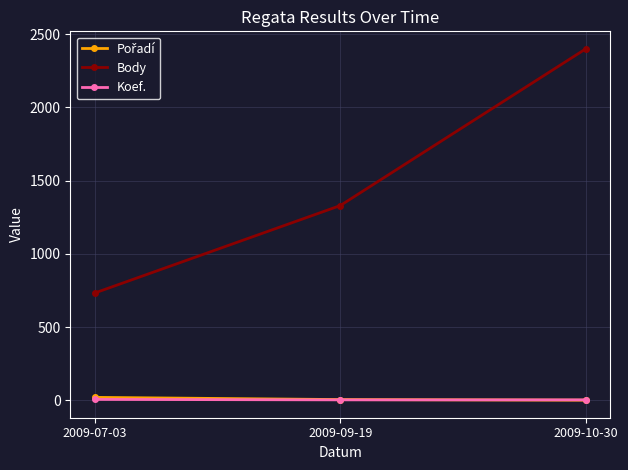

Rank the categories by Body value from highest to lowest.

2009-10-30, 2009-09-19, 2009-07-03